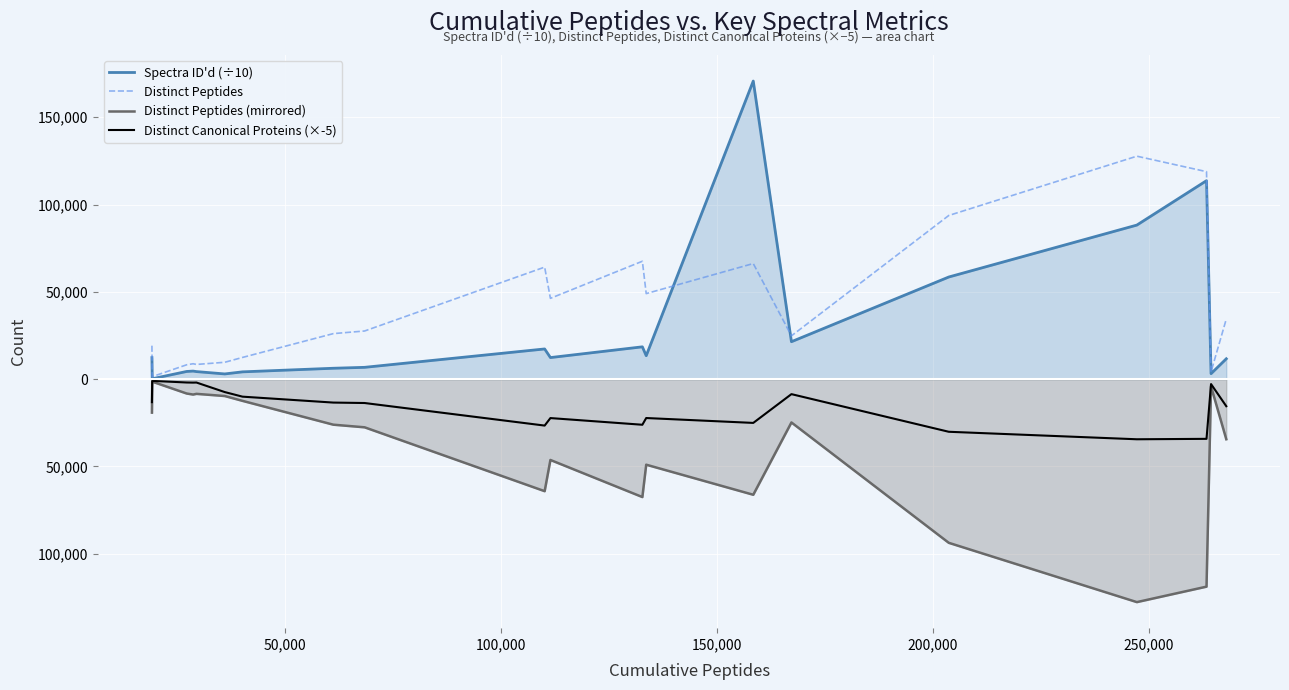

How many lines are shown in the chart?

4